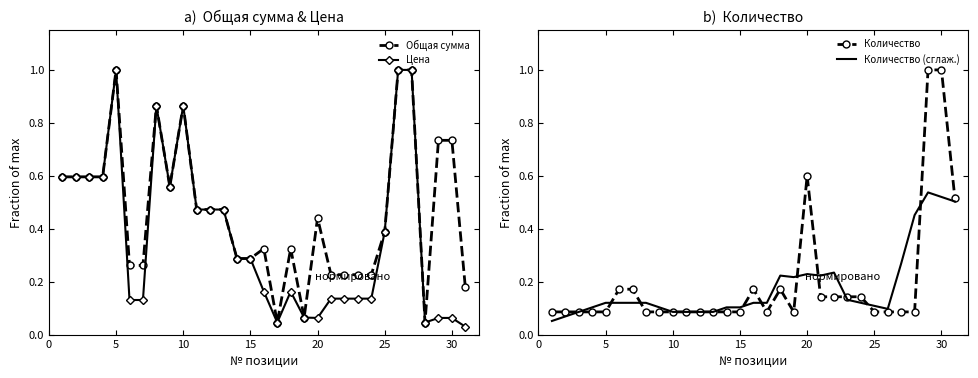

What is the maximum value for Общая сумма?

1.0